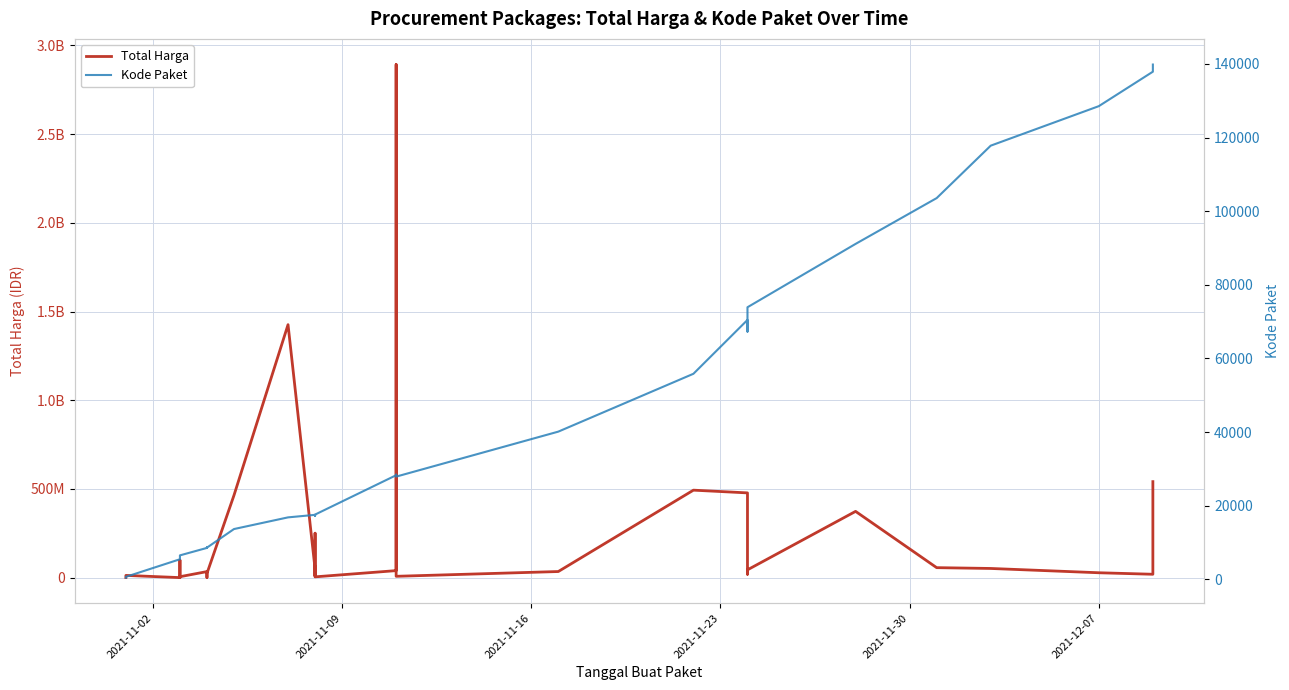

The Kode Paket series shows 3765 at 6. True or false?

False